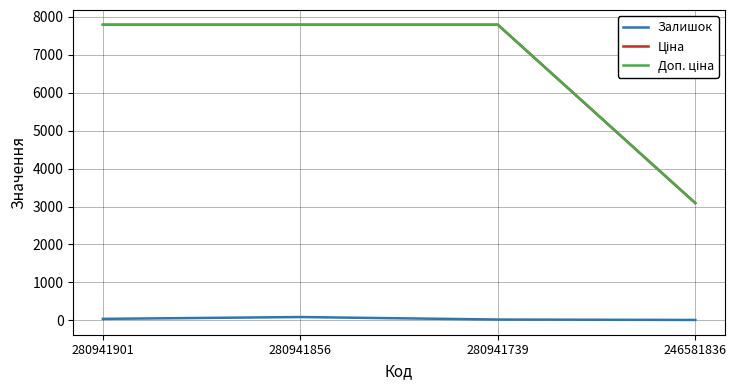

How many interior local peaks does the Залишок series have?

1